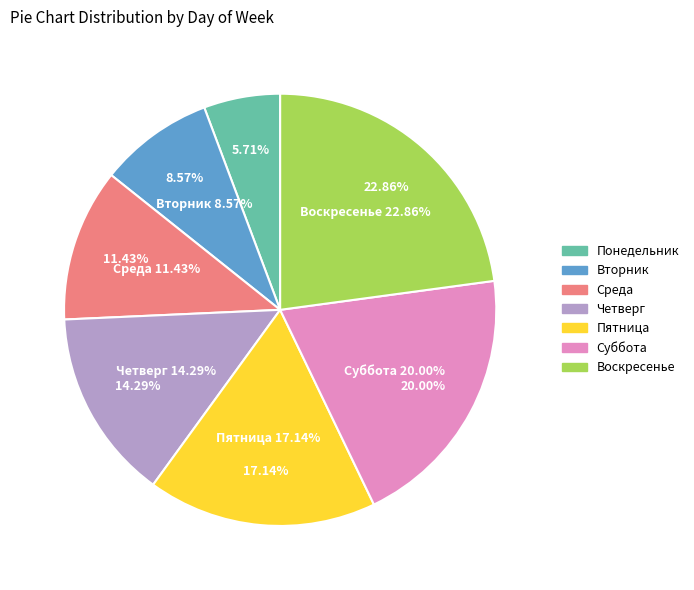

Is the sum of Суббота and Вторник greater than half?

No